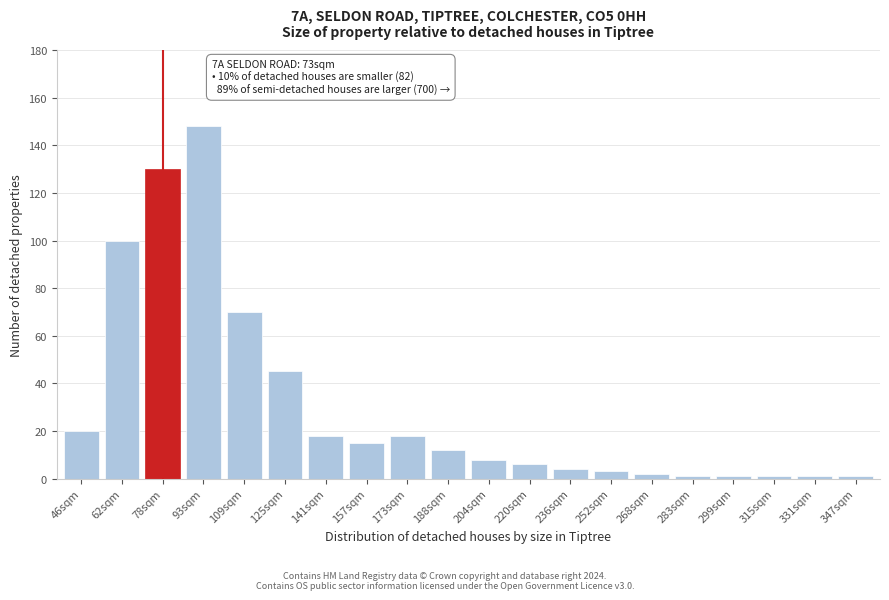

Reading right to left, transcribe all the data shown in this chart.

1	1	1	1	1	2	3	4	6	8	12	18	15	18	45	70	148	130	100	20